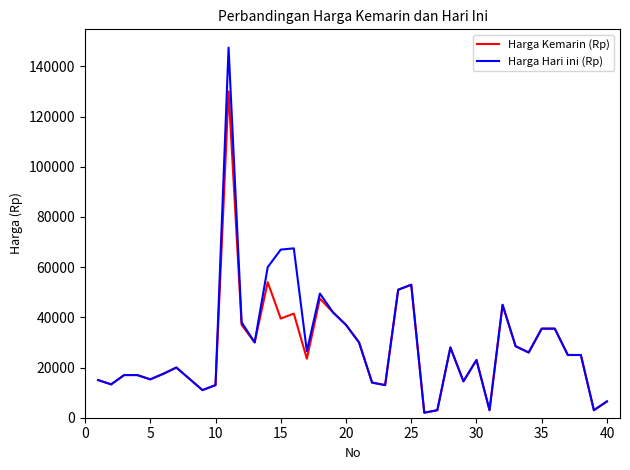

Is this an area chart (filled region under the line)?

No